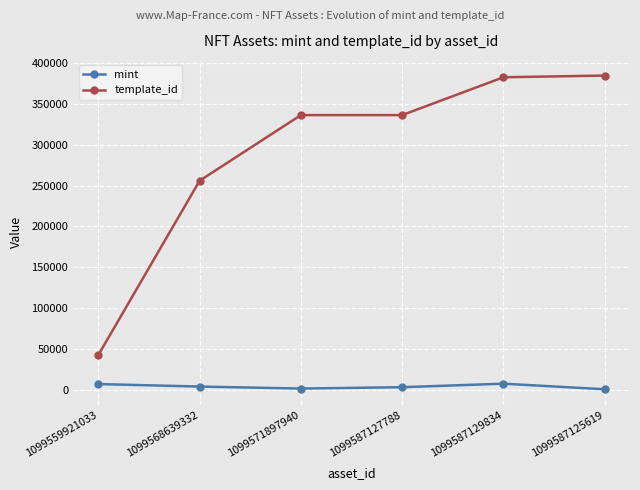

What is the value of the template_id point at the 1st from the left?

42420